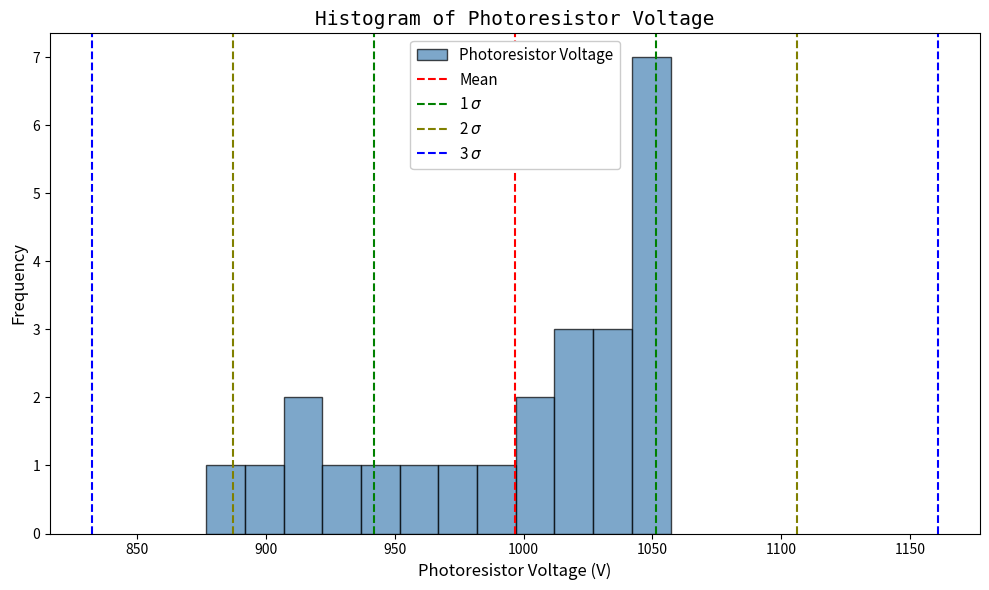

Around what value on the x-axis is the tallest bar? Give the approximate position of its centre, as read against the axis.

1050